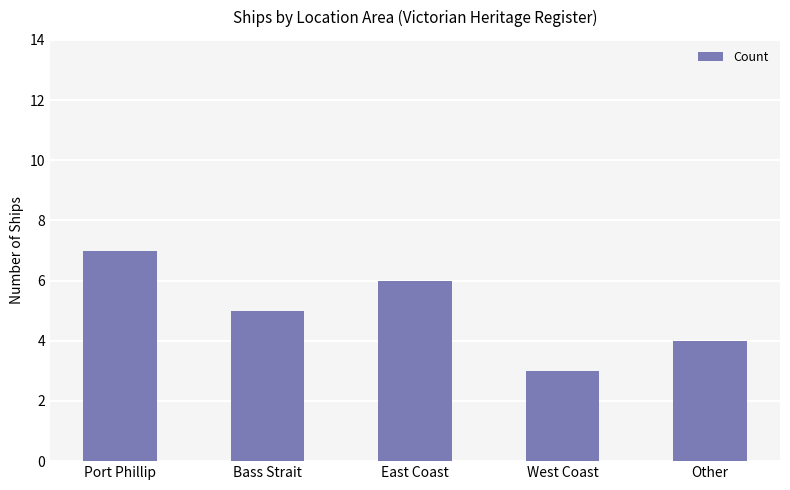

What is the change in value from Bass Strait to Other?

-1